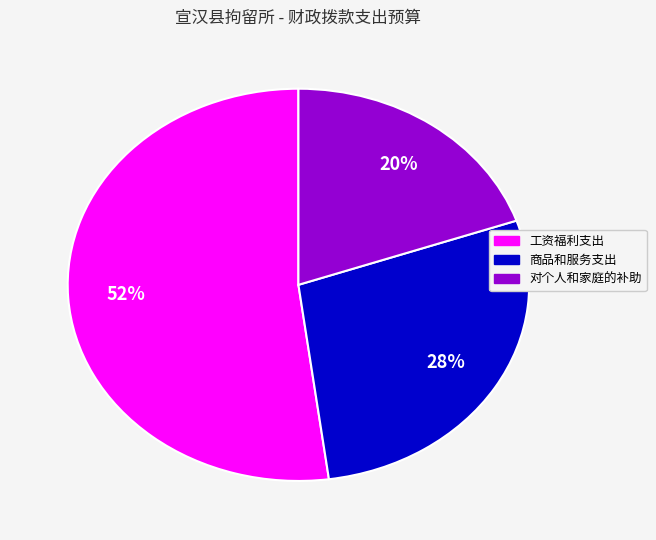

What percentage is the 工资福利支出 slice, to the nearest percent?

52%